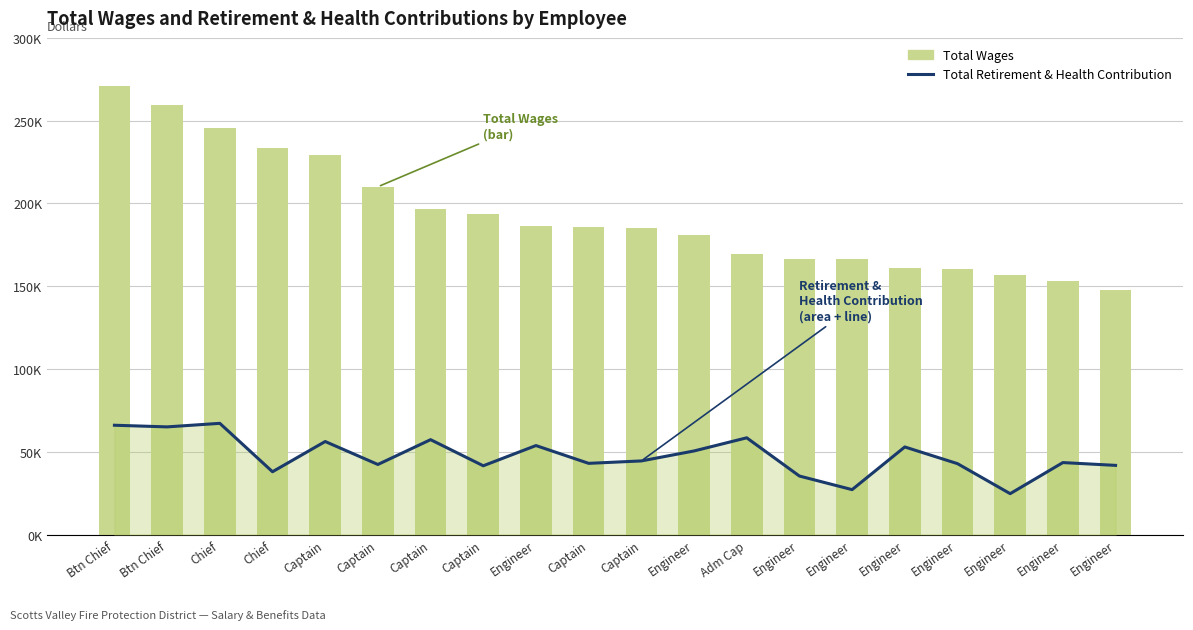

Reading right to left, what are all the values shown in this chart?

Total Retirement & Health Contribution: 41774	43462	24684	42815	52899	27120	35336	58427	50478	44459	42994	53740	41529	57302	42316	56186	37923	67165	65021	66020
Total Wages: 147873	152886	156535	160660	161027	166289	166361	169273	181220	184891	185639	186112	193381	196468	210083	229163	233775	245430	259464	271061